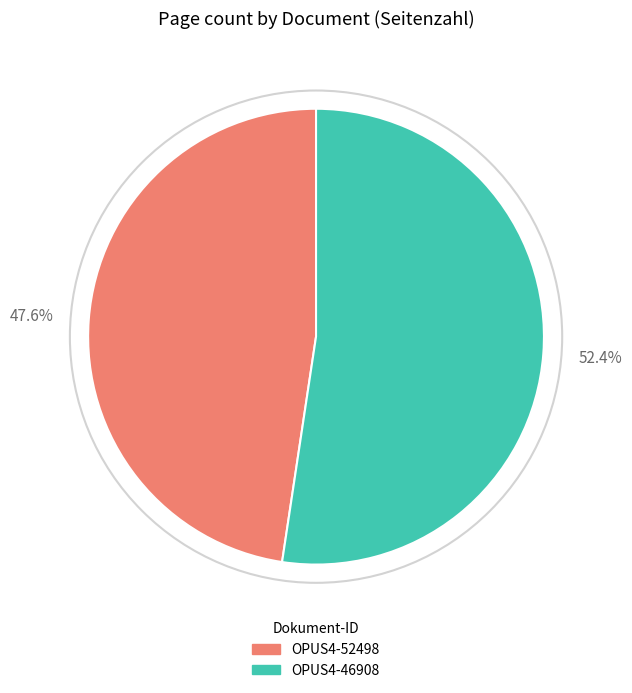

The OPUS4-46908 slice represents 52% of the pie. True or false?

True